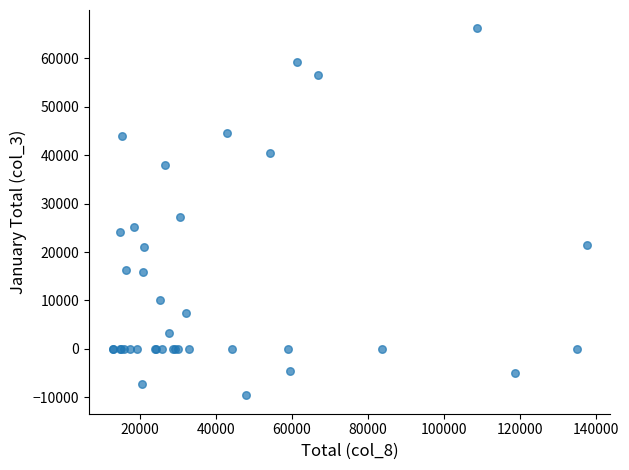

What Y value in the scatter plot is closest to 28300?

27300